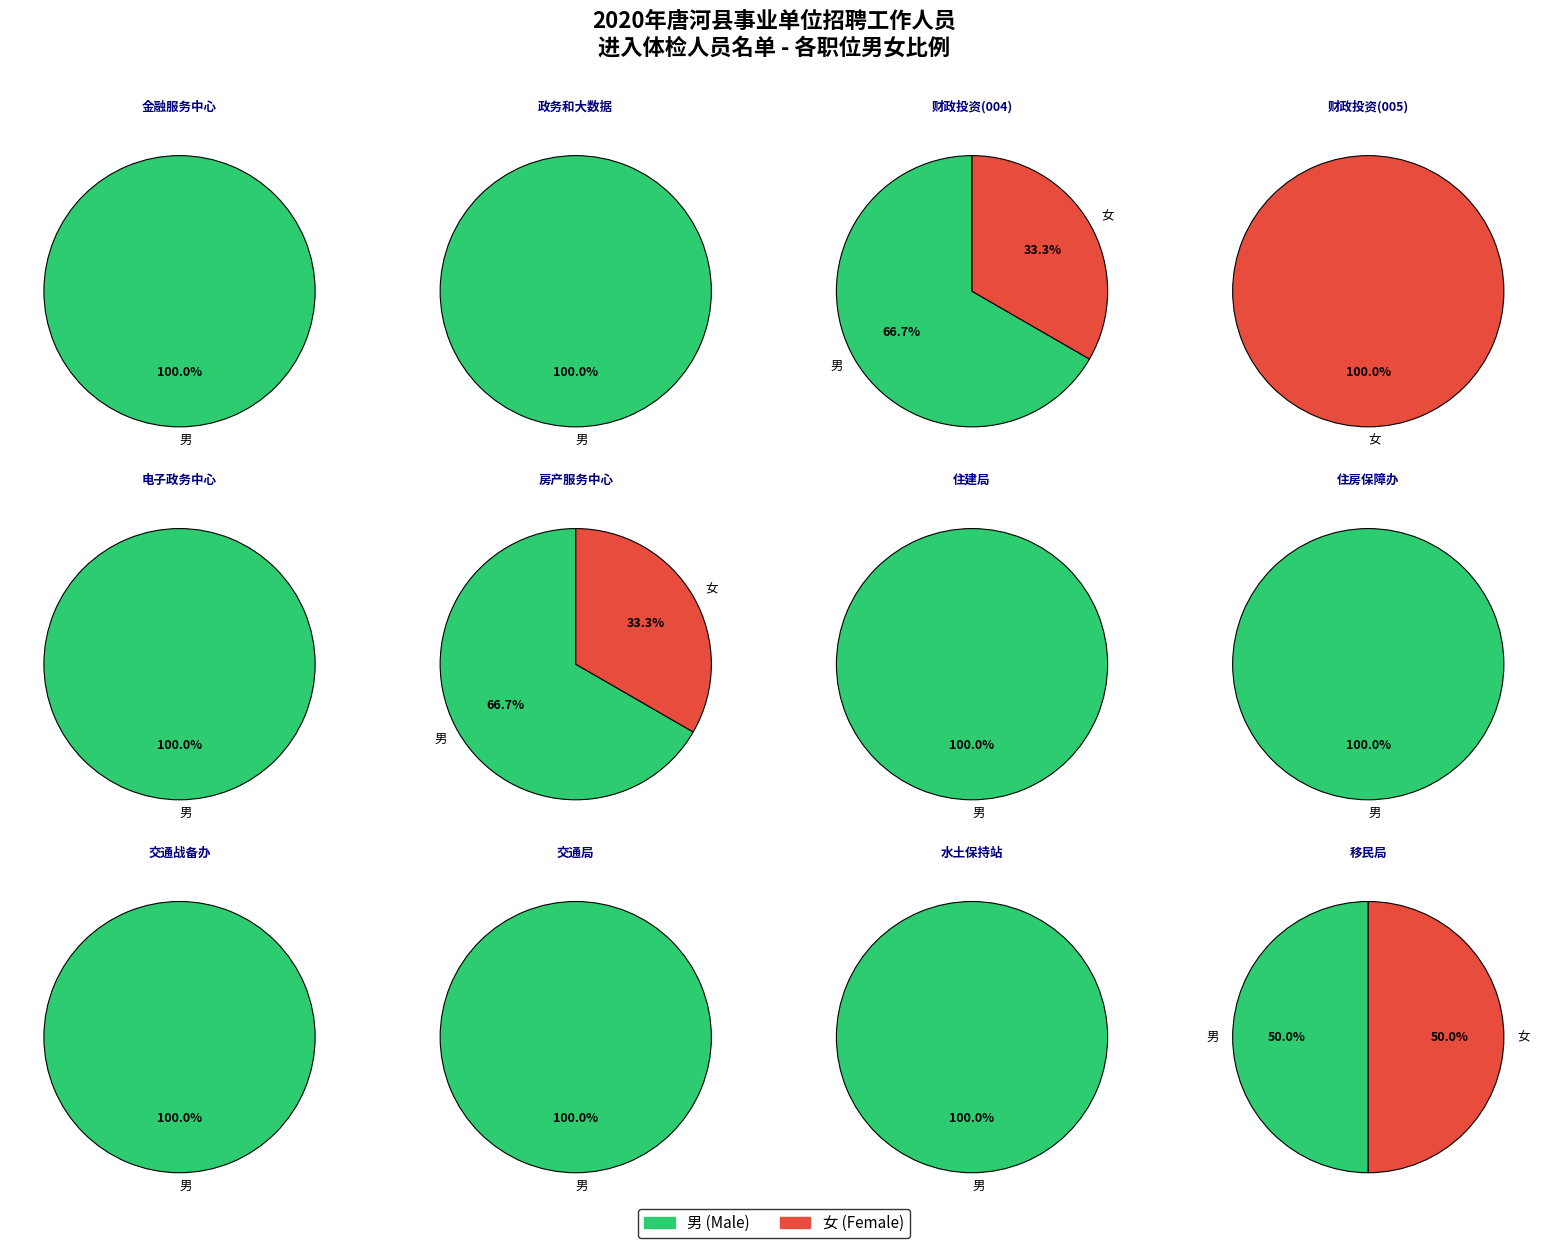

What is the ratio of the value at 002-政务和大数据服务中心 to the value at 015-移民局?

1.0